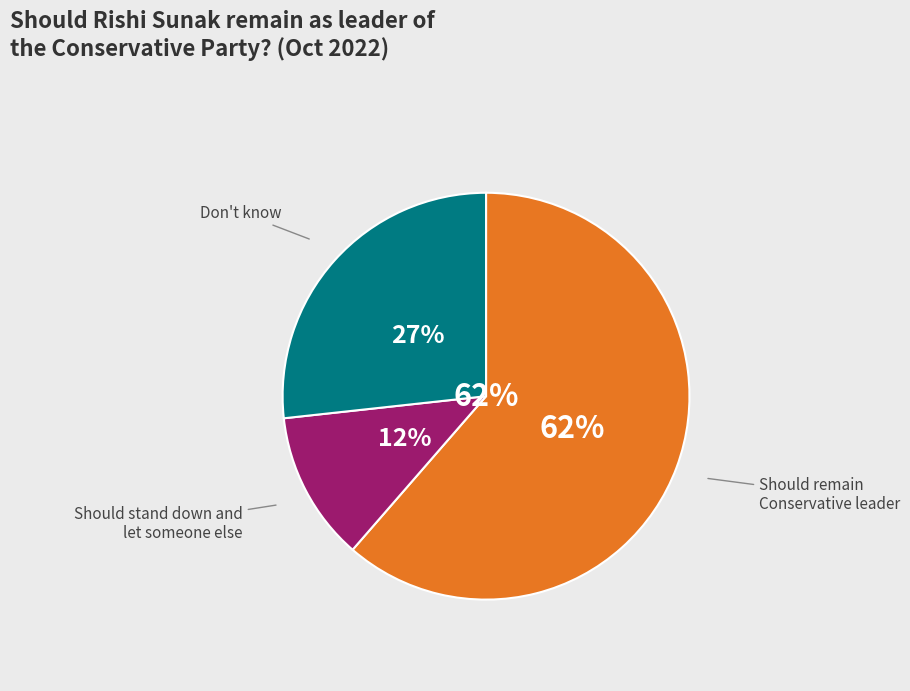

What is the change in value from Should remain Conservative leader to Should stand down and let someone else?

-0.5